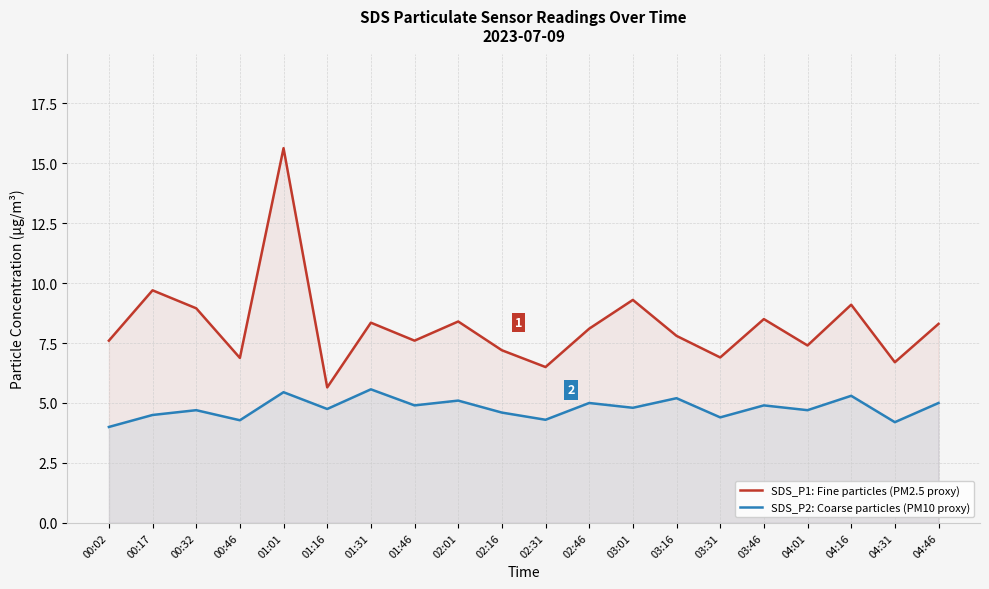

How many lines are shown in the chart?

2